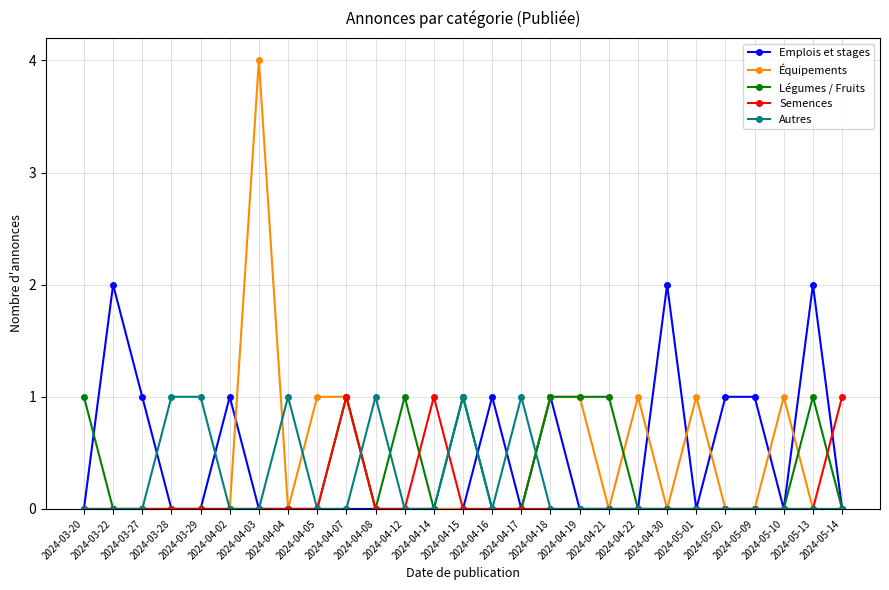

Which series has the widest spread of values?

Équipements